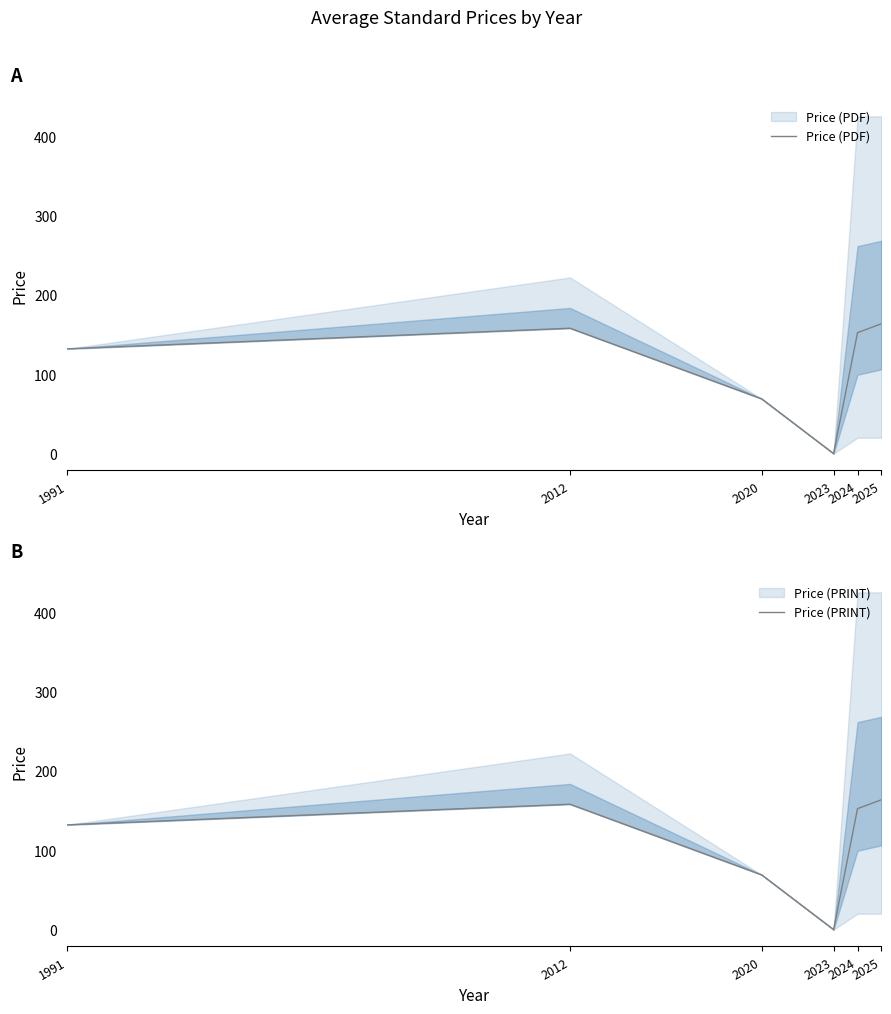

Rank the series at 2012 from highest to lowest value.

Price (PDF), Price (PRINT)